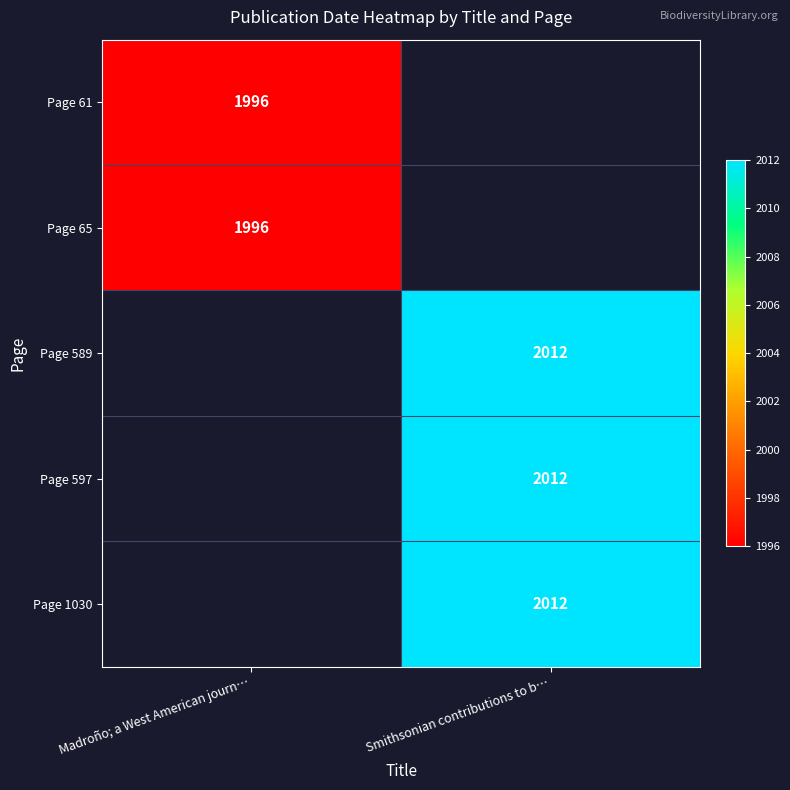

Count the number of categories in the chart.

2